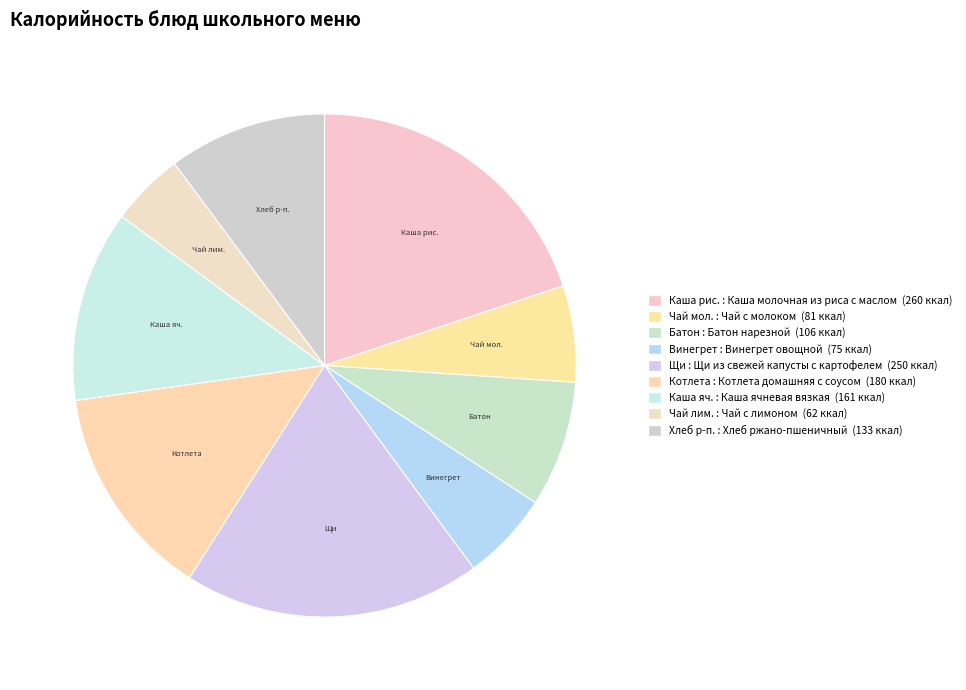

How many slices are in this pie chart?

9